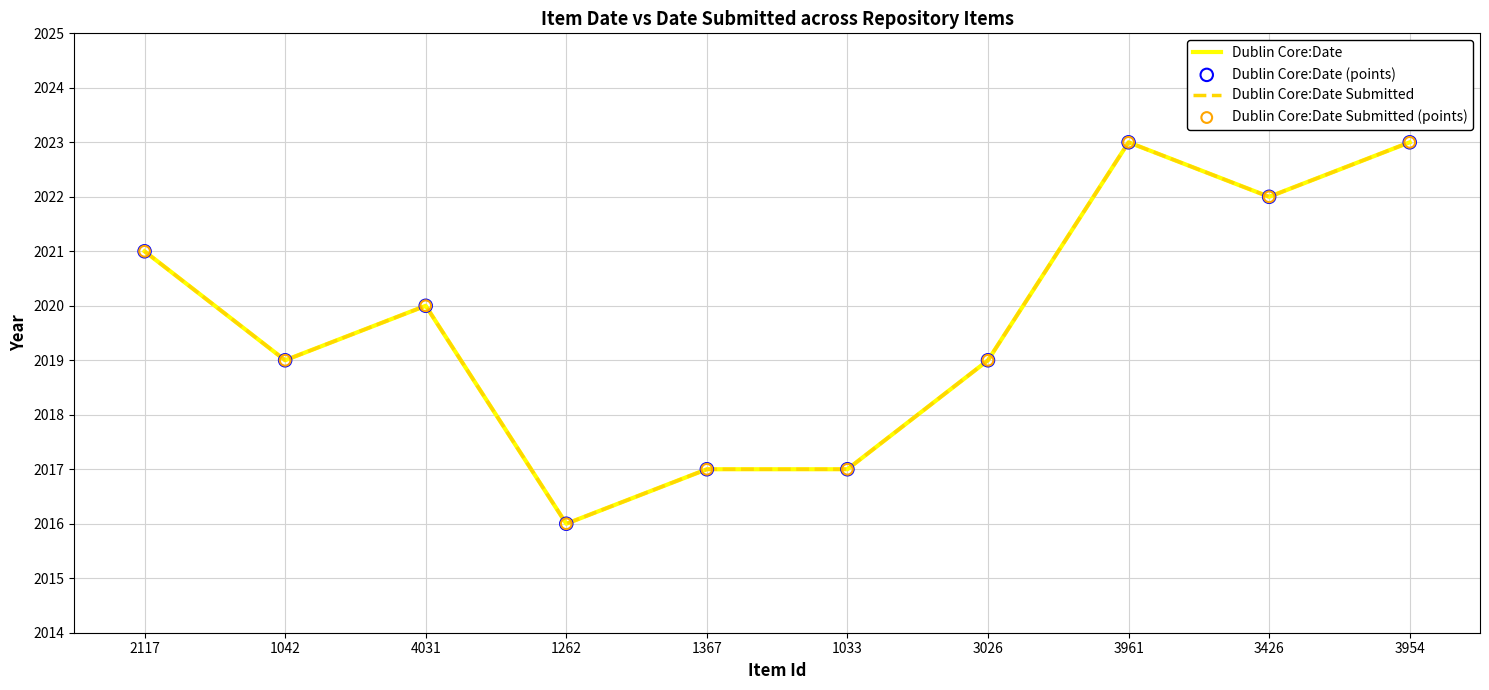

Does the chart have visible grid lines?

Yes